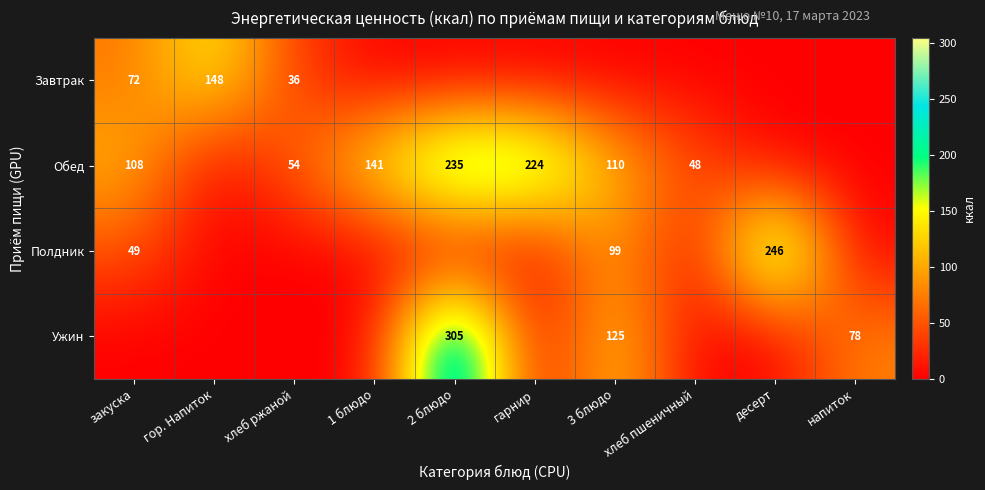

The Обед series shows 54 at хлеб ржаной. True or false?

True